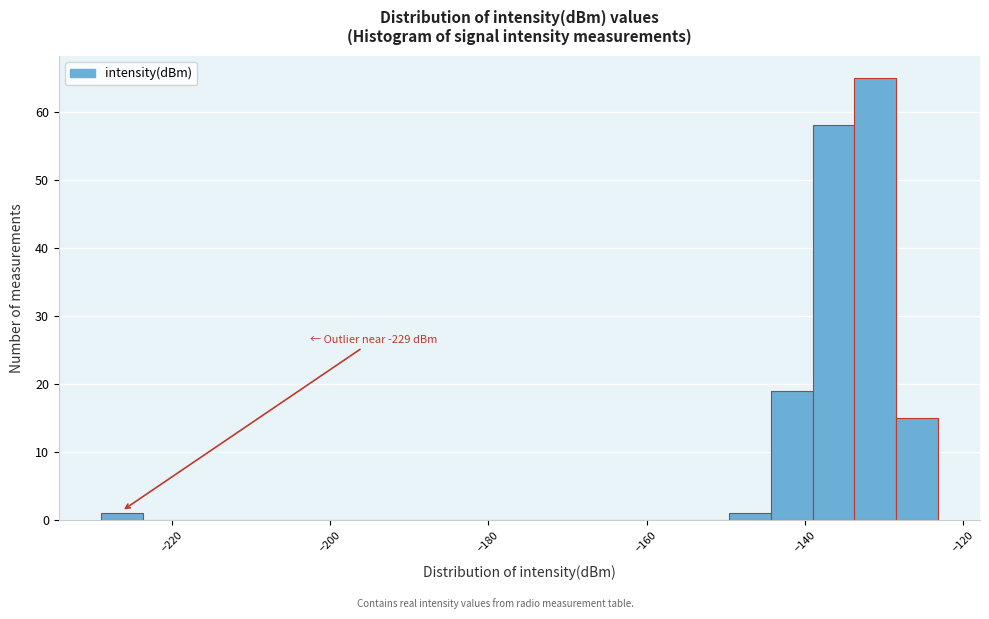

Around what value on the x-axis is the tallest bar? Give the approximate position of its centre, as read against the axis.

-132